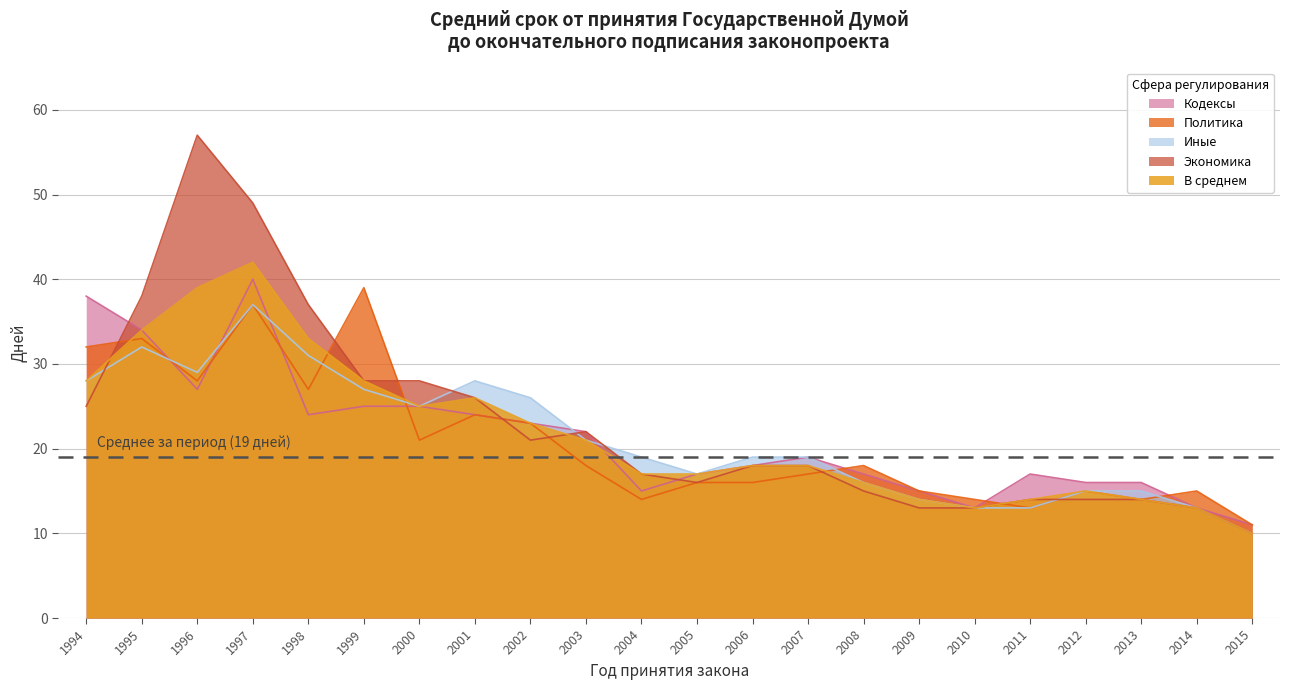

Between 2004 and 2014, which is larger?

2004